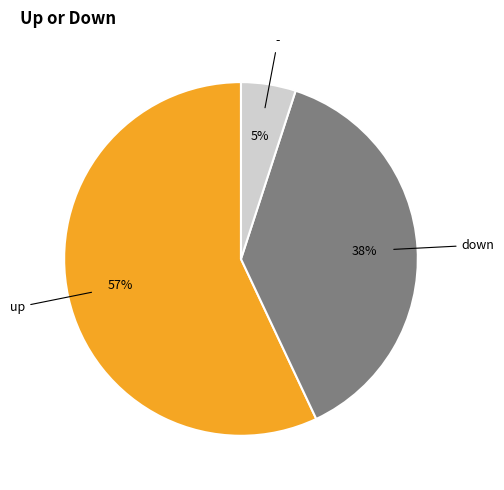

Is there any slice that represents more than half of the pie?

Yes